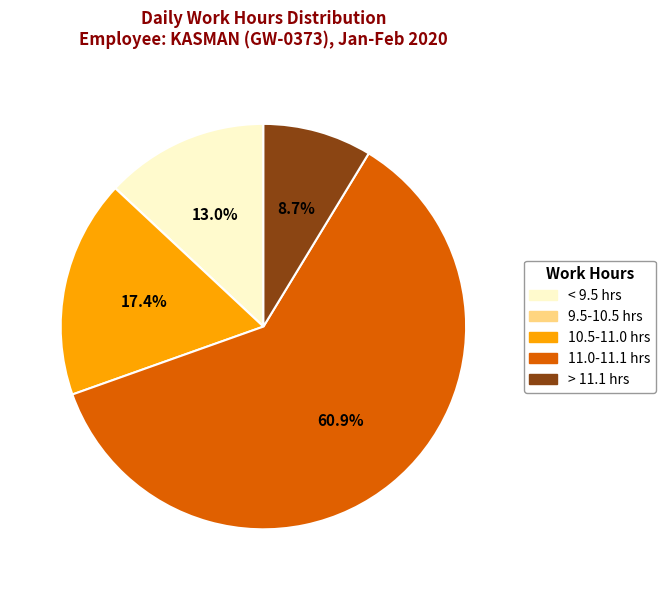

Approximately how many times larger is the value at 10.5-11.0 hrs compared to < 9.5 hrs?

1.3